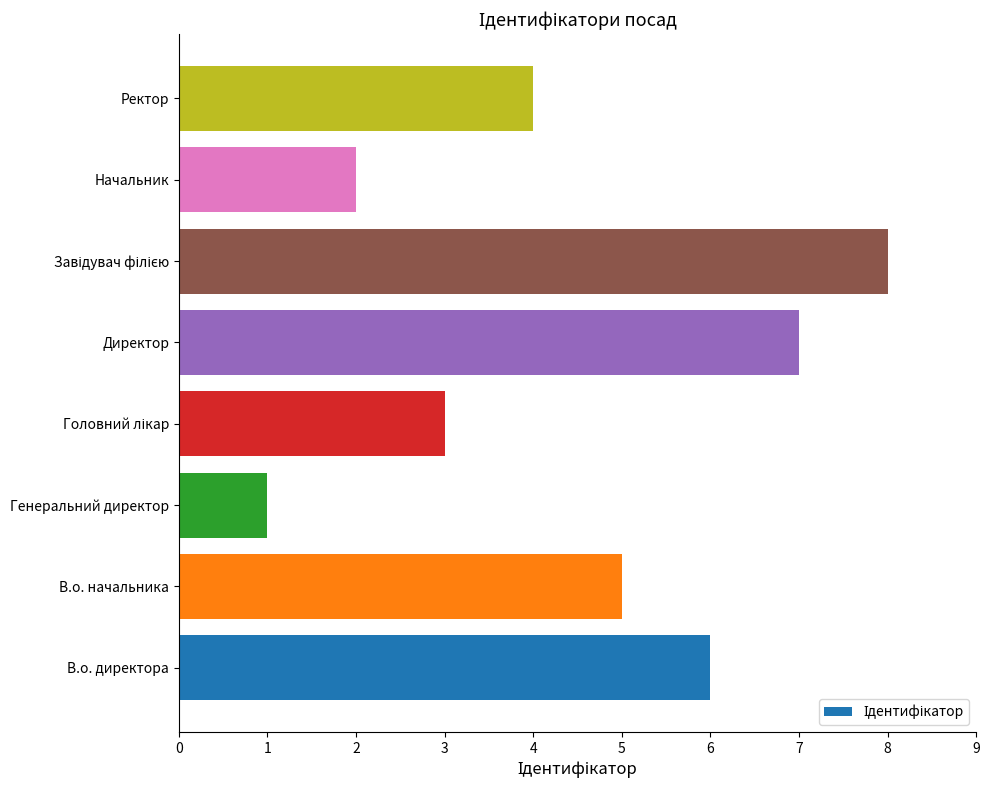

How many bars are there in total?

8